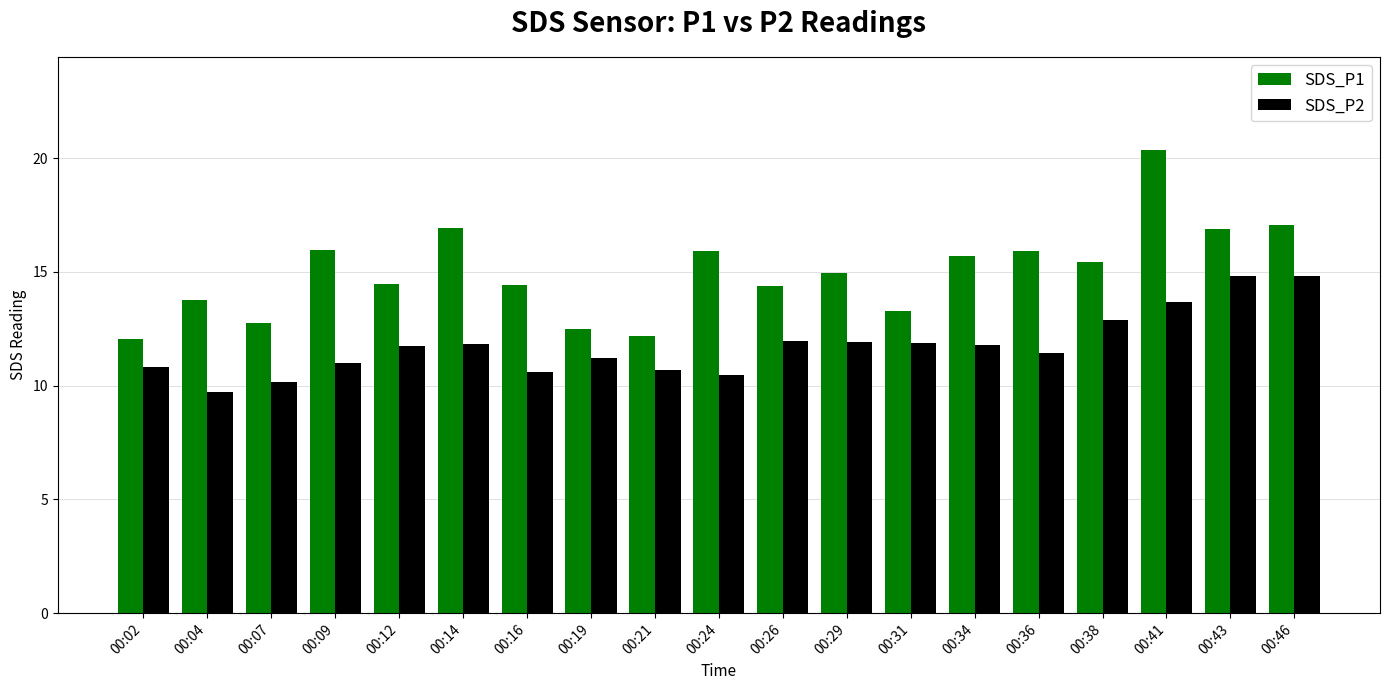

Is the value of SDS_P1 at 00:04 greater than the value of SDS_P2 at 00:38?

Yes